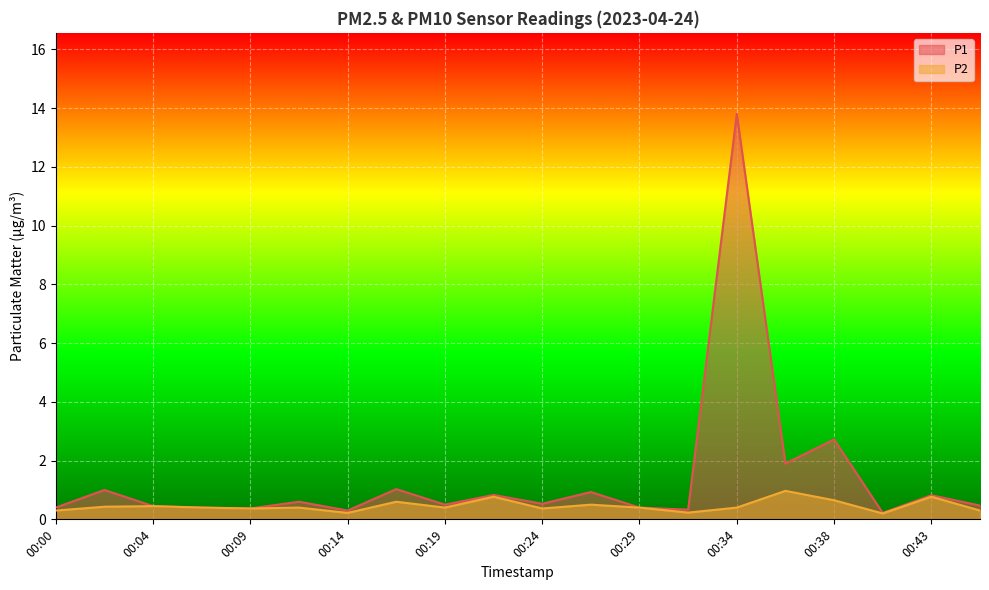

Which category has the lowest value in the P2 series?

00:41